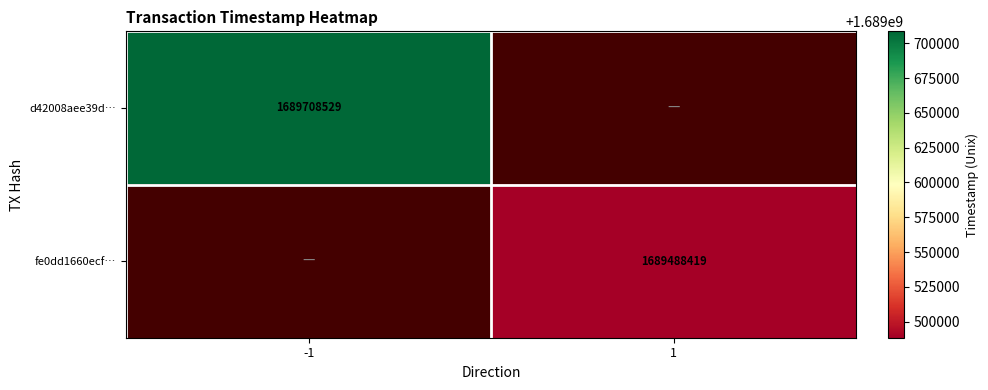

The d42008aee39d… series shows 408051249.9 at -1. True or false?

False